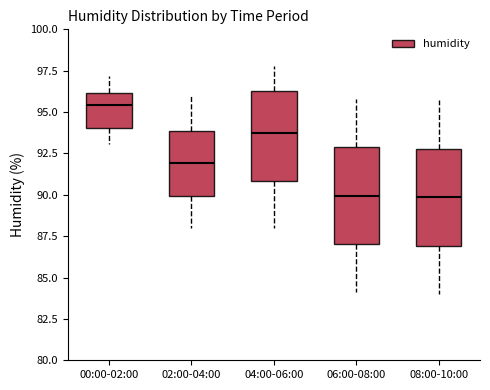

Where does the lower whisker of the box for 08:00-10:00 end on the y-axis? The values are not printed on the chart, so give them approximately, as read against the axis.

84.0